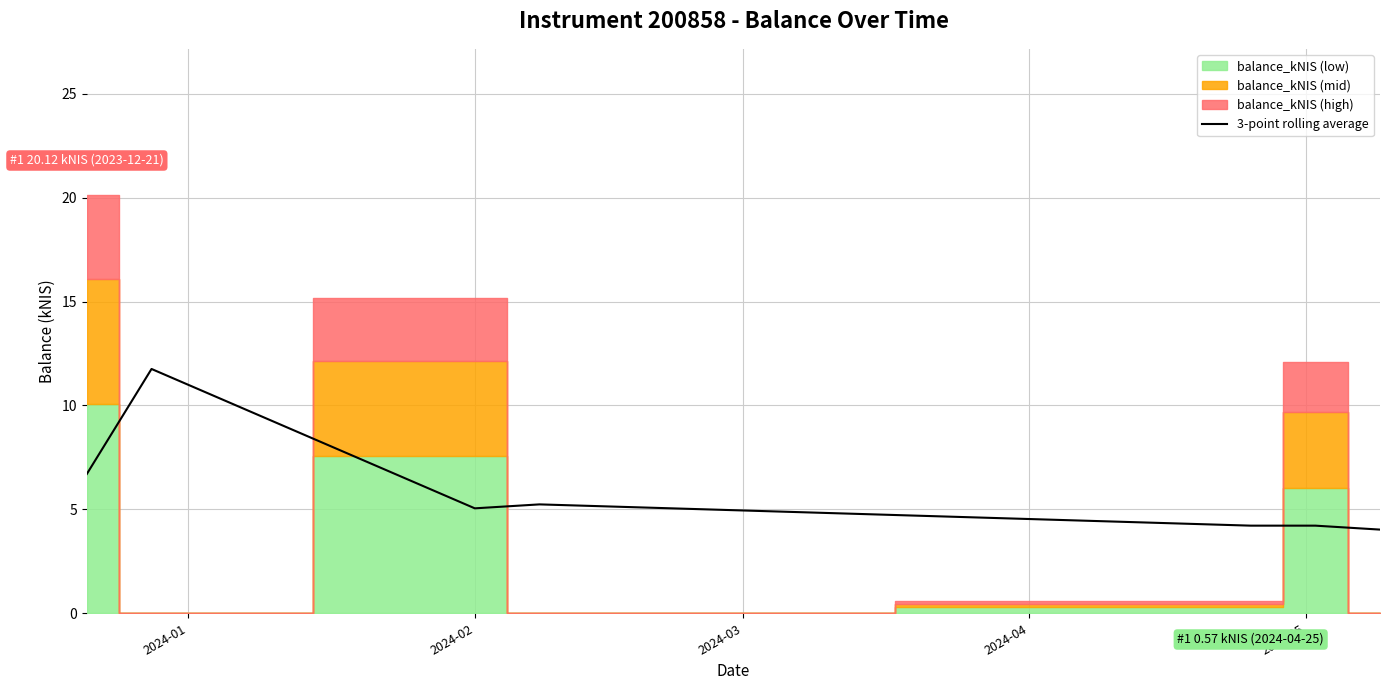

What is the minimum value for 3-point rolling average?

4.0